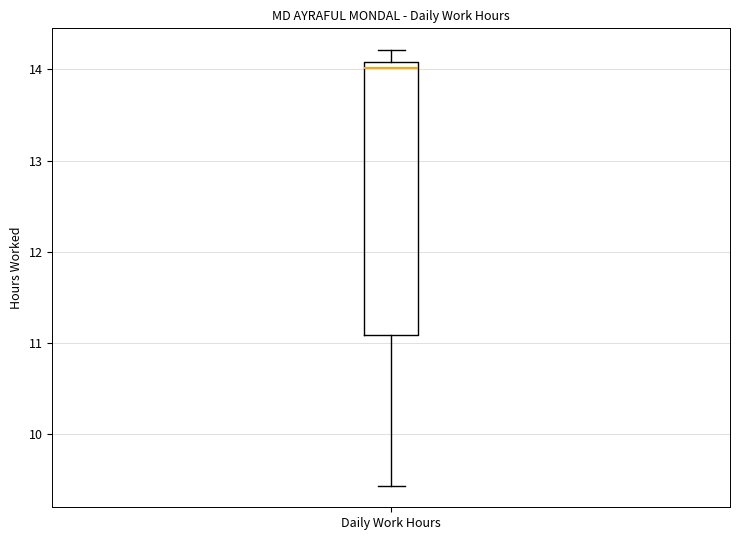

Transcribe this box plot: give where the median line is, the range the box spans, and where the two whiskers end, as read against the y-axis. The values are not printed on the chart, so give them approximately, as read against the axis.

median 14.0, box 11.1 to 14.1, whiskers 9.4 to 14.2